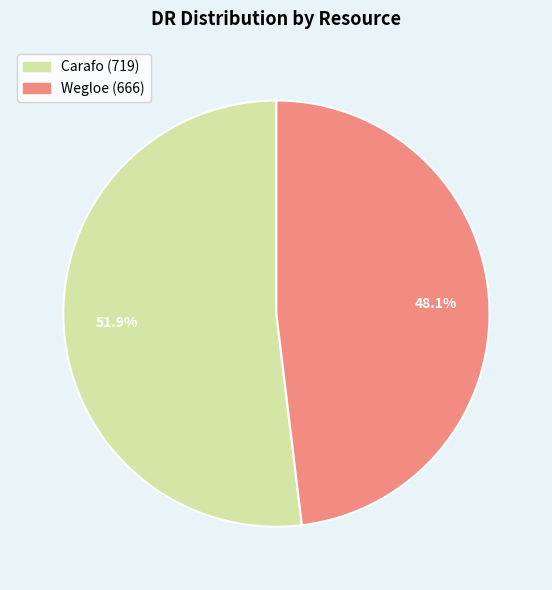

To the nearest percent, what is the combined percentage of Wegloe and Carafo?

100%